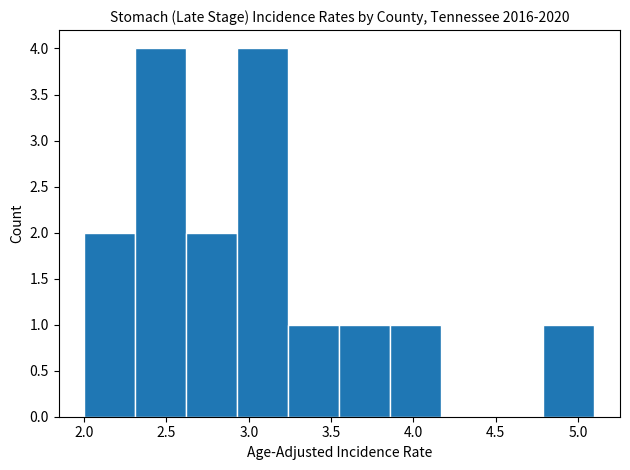

What is the height of the bar covering 2.00 to 2.31 on the x-axis? Neither the bar edges nor the heights are printed on the chart, so give them approximately, as read against the axes.

2